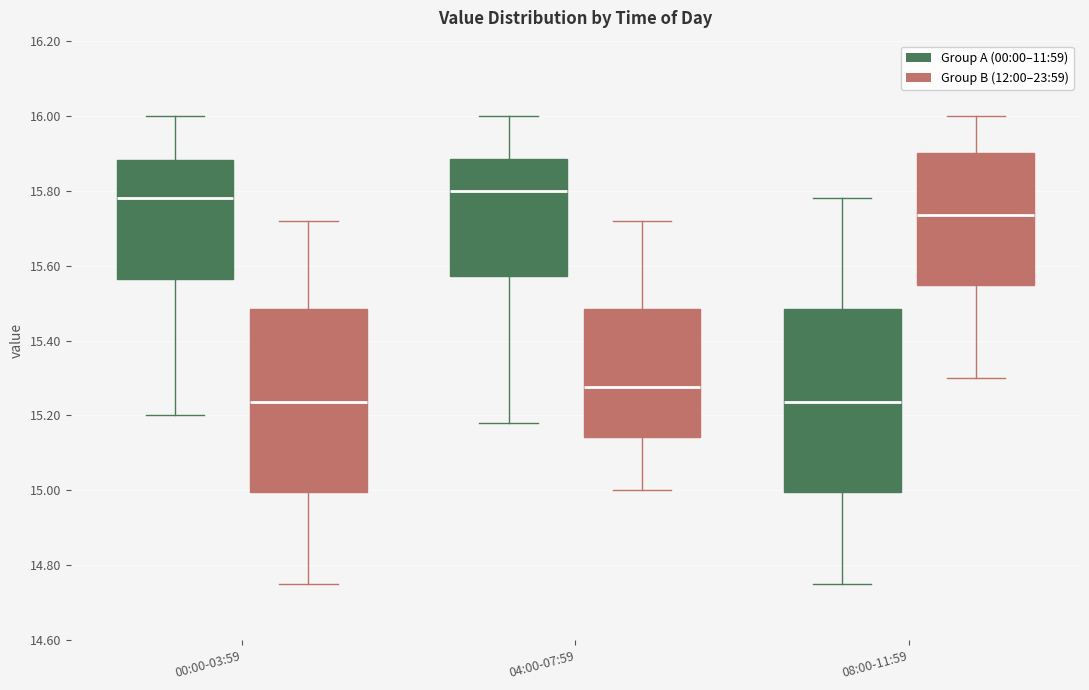

Reading left to right, read every box against the y-axis: the position of its median line, the range the box covers, and the ends of its whiskers. The values are not printed on the chart, so give them approximately, as read against the axis.

00:00-03:59 (Group A (00:00–11:59)): median 15.78, box 15.56 to 15.88, whiskers 15.20 to 16.00
00:00-03:59 (Group B (12:00–23:59)): median 15.24, box 15.00 to 15.48, whiskers 14.76 to 15.72
04:00-07:59 (Group A (00:00–11:59)): median 15.80, box 15.58 to 15.88, whiskers 15.18 to 16.00
04:00-07:59 (Group B (12:00–23:59)): median 15.28, box 15.14 to 15.48, whiskers 15.00 to 15.72
08:00-11:59 (Group A (00:00–11:59)): median 15.24, box 15.00 to 15.48, whiskers 14.76 to 15.78
08:00-11:59 (Group B (12:00–23:59)): median 15.74, box 15.54 to 15.90, whiskers 15.30 to 16.00